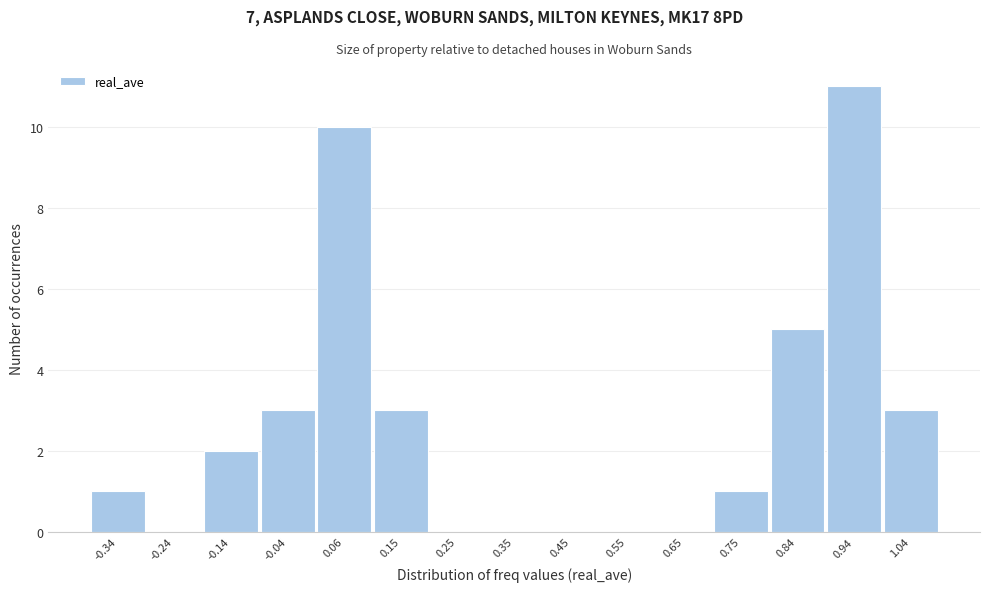

Reading left to right, list all the values displayed in this chart.

-0.34=1	-0.24=0	-0.14=2	-0.04=3	0.06=10	0.15=3	0.25=0	0.35=0	0.45=0	0.55=0	0.65=0	0.75=1	0.84=5	0.94=11	1.04=3